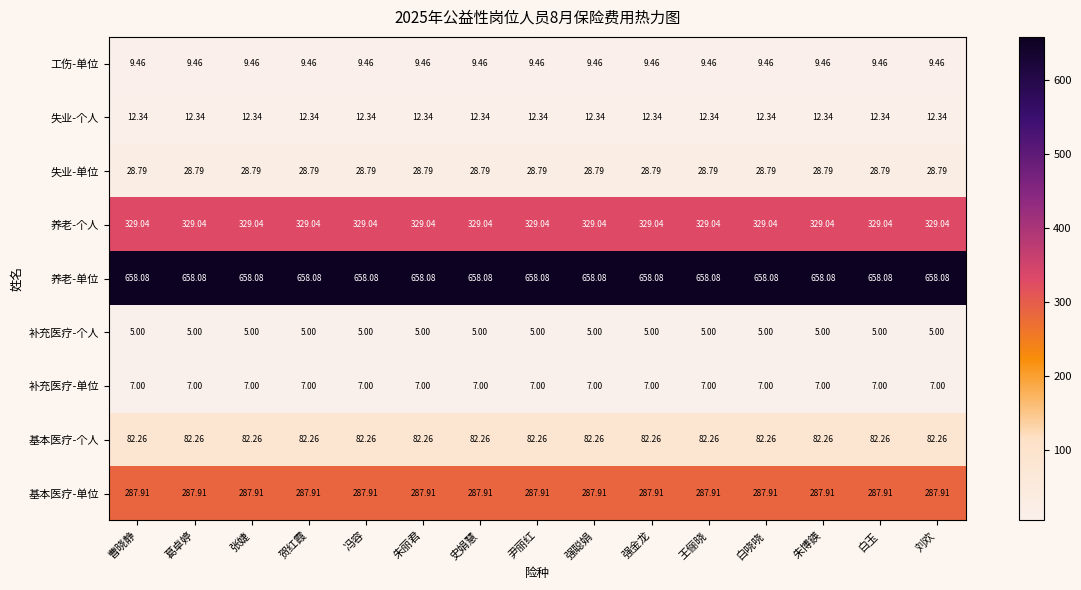

At 白玉, list the series in order from smallest to largest.

补充医疗-个人, 补充医疗-单位, 工伤-单位, 失业-个人, 失业-单位, 基本医疗-个人, 基本医疗-单位, 养老-个人, 养老-单位